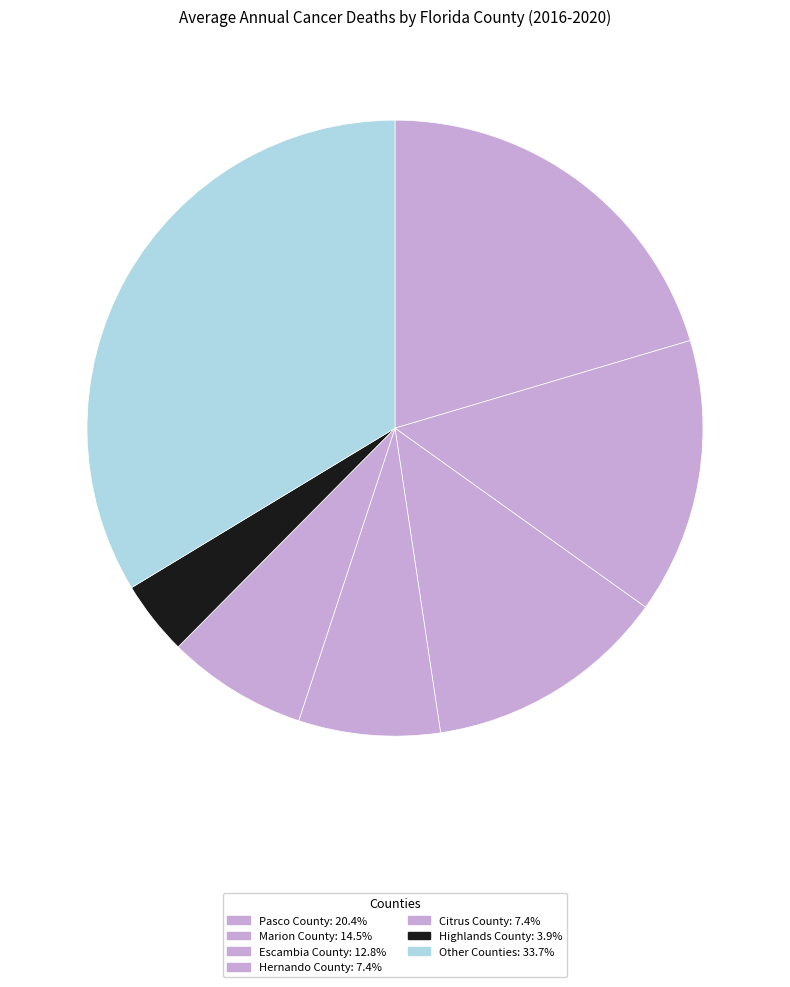

Count the number of slices in the pie.

7